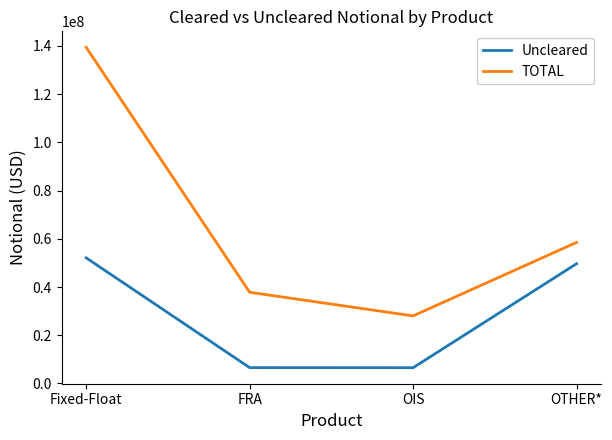

What is the sum of the TOTAL values at Fixed-Float and OIS?

167380232